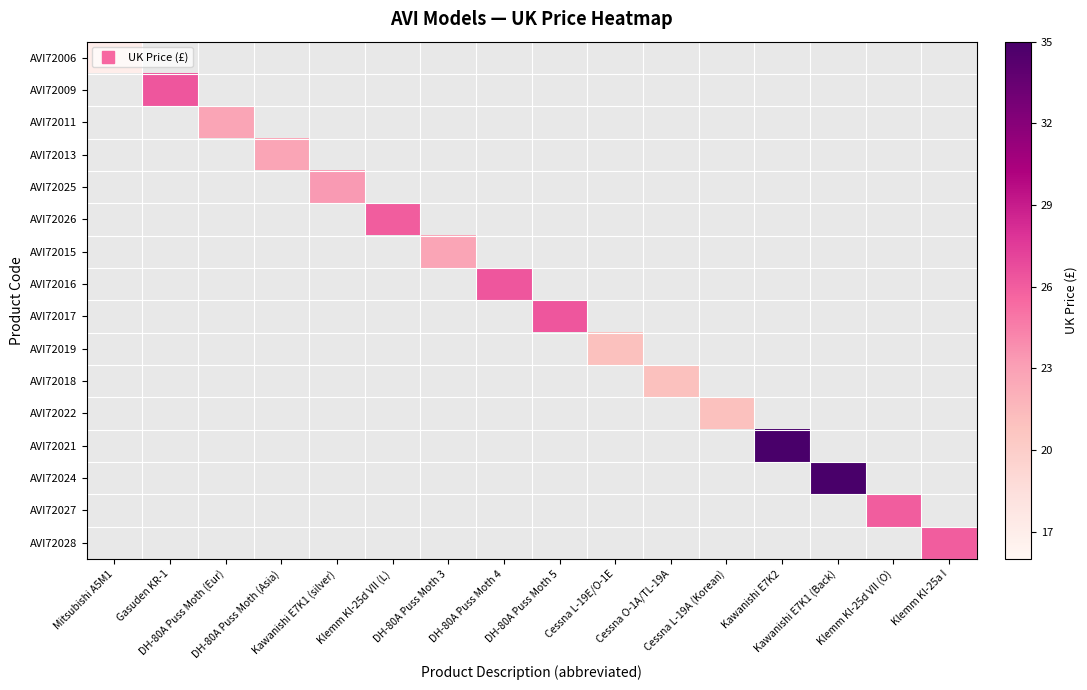

Which series has the widest spread of values?

AVI72006